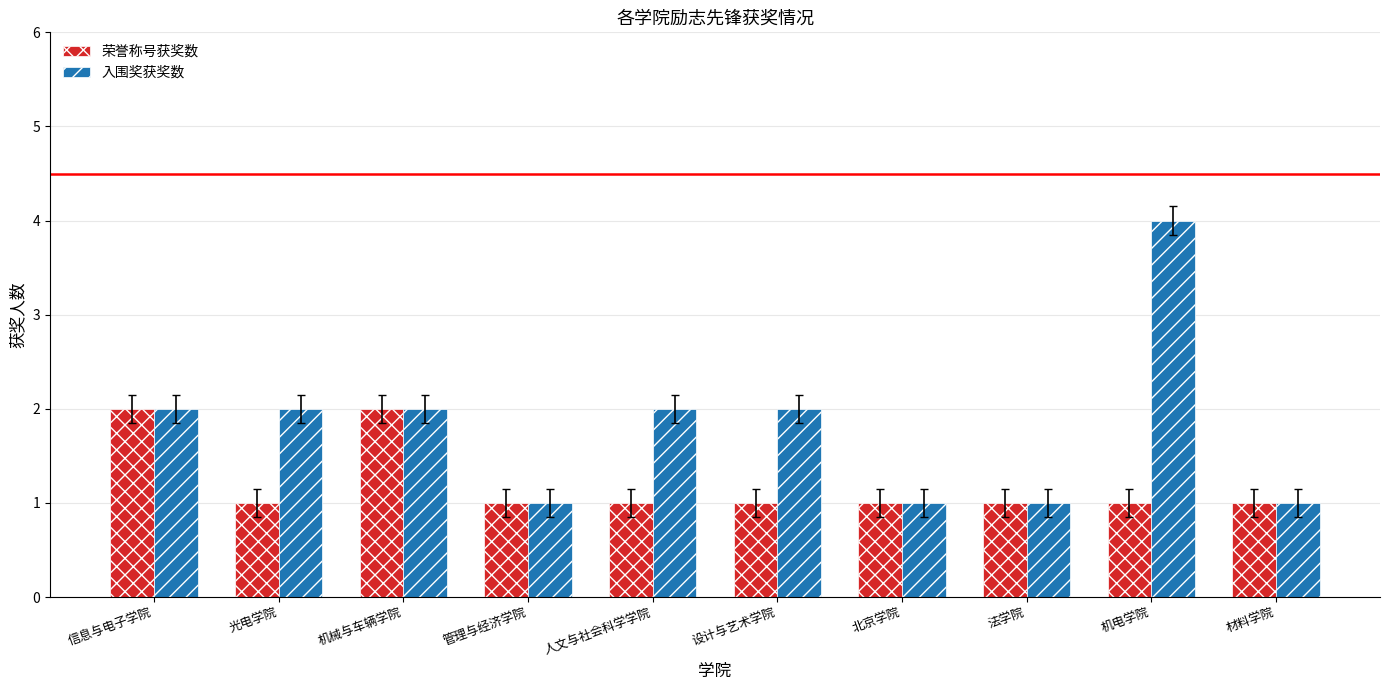

How many series are shown in this chart?

2